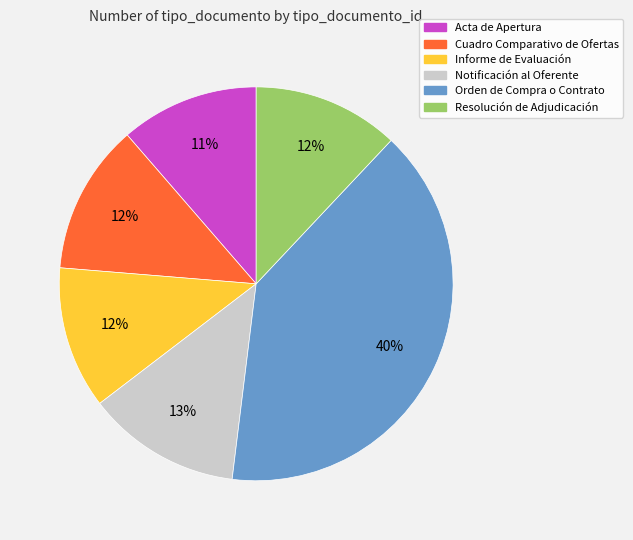

What is the largest slice in the pie chart?

Orden de Compra o Contrato